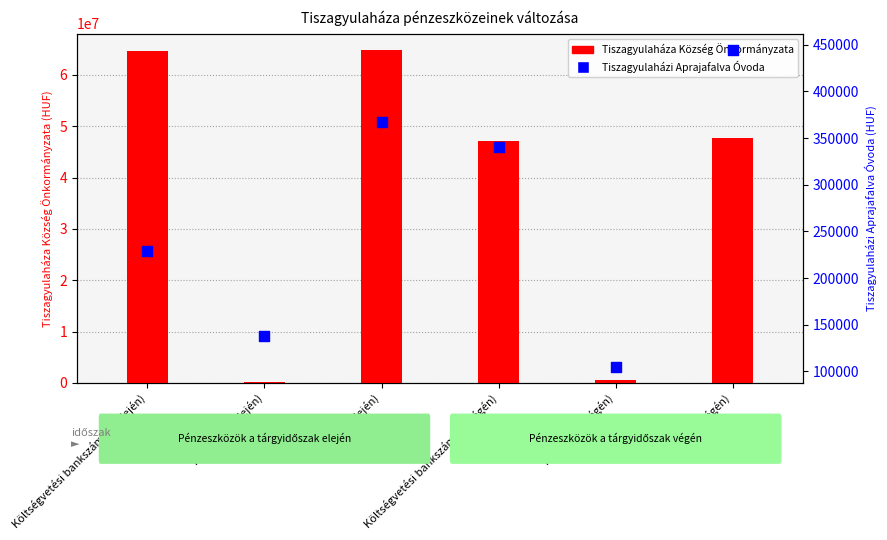

What are all the series names shown in the legend?

Tiszagyulaháza Község Önkormányzata, Tiszagyulaházi Aprajafalva Óvoda